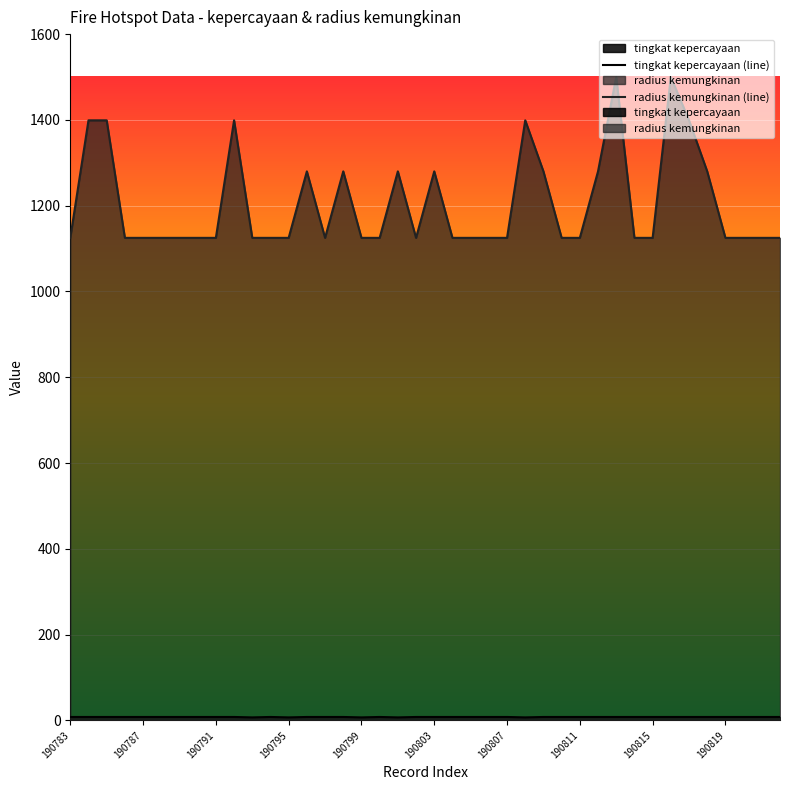

The value of radius kemungkinan (line) at 13 is 2005. True or false?

False